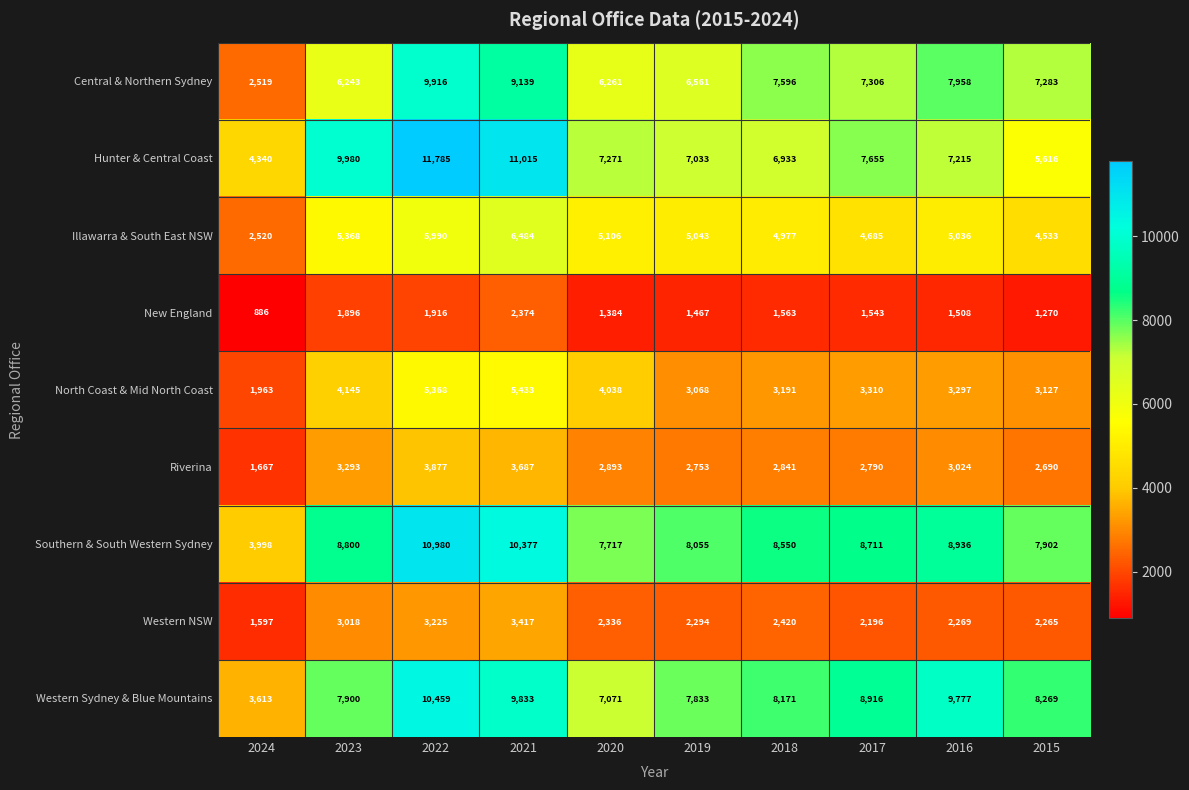

Count the number of data series in this chart.

9